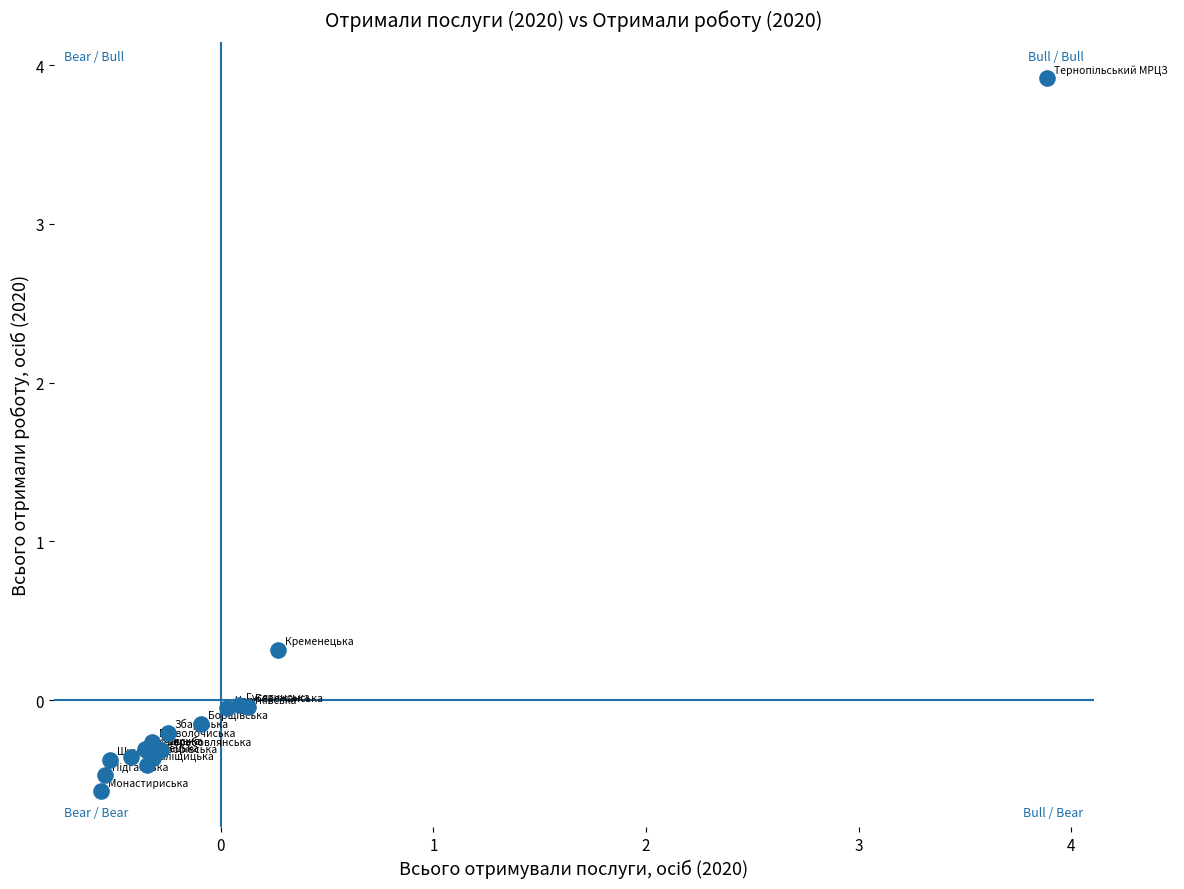

What Y value in the scatter plot is closest to 1?

0.3